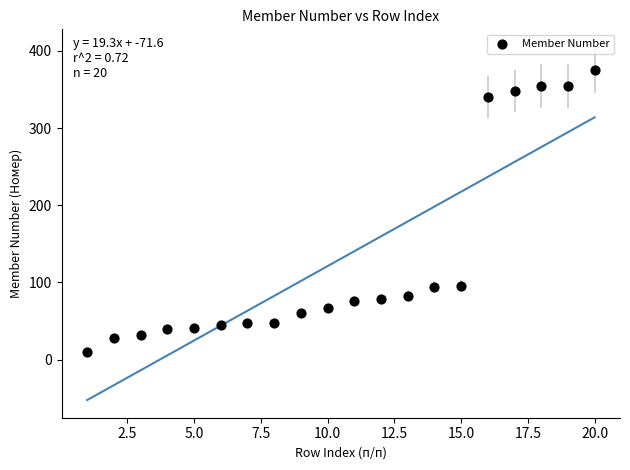

What is the range of Y values (max minus min)?

365